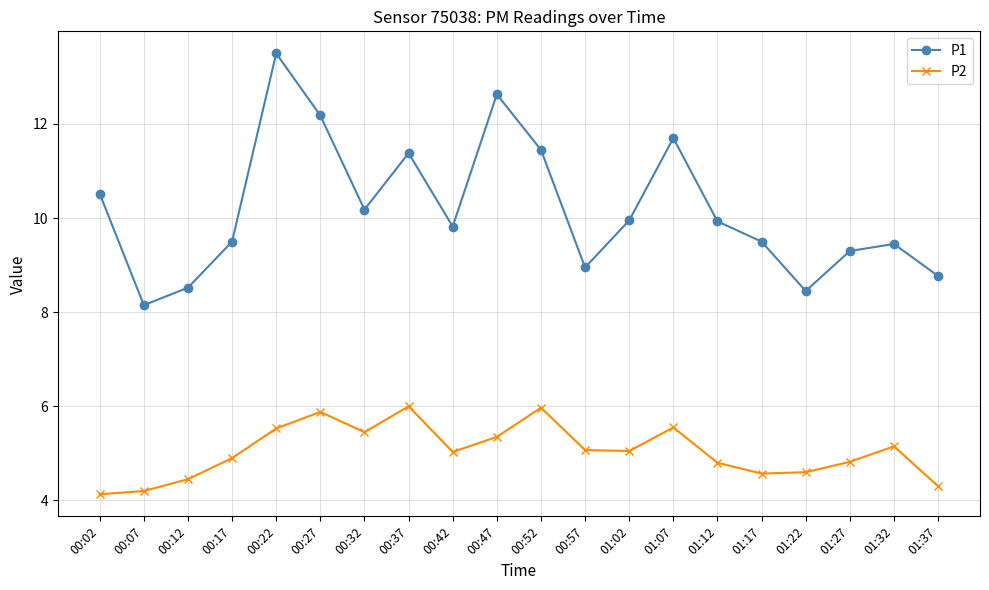

What is the label of the 5th point from the right?

01:17